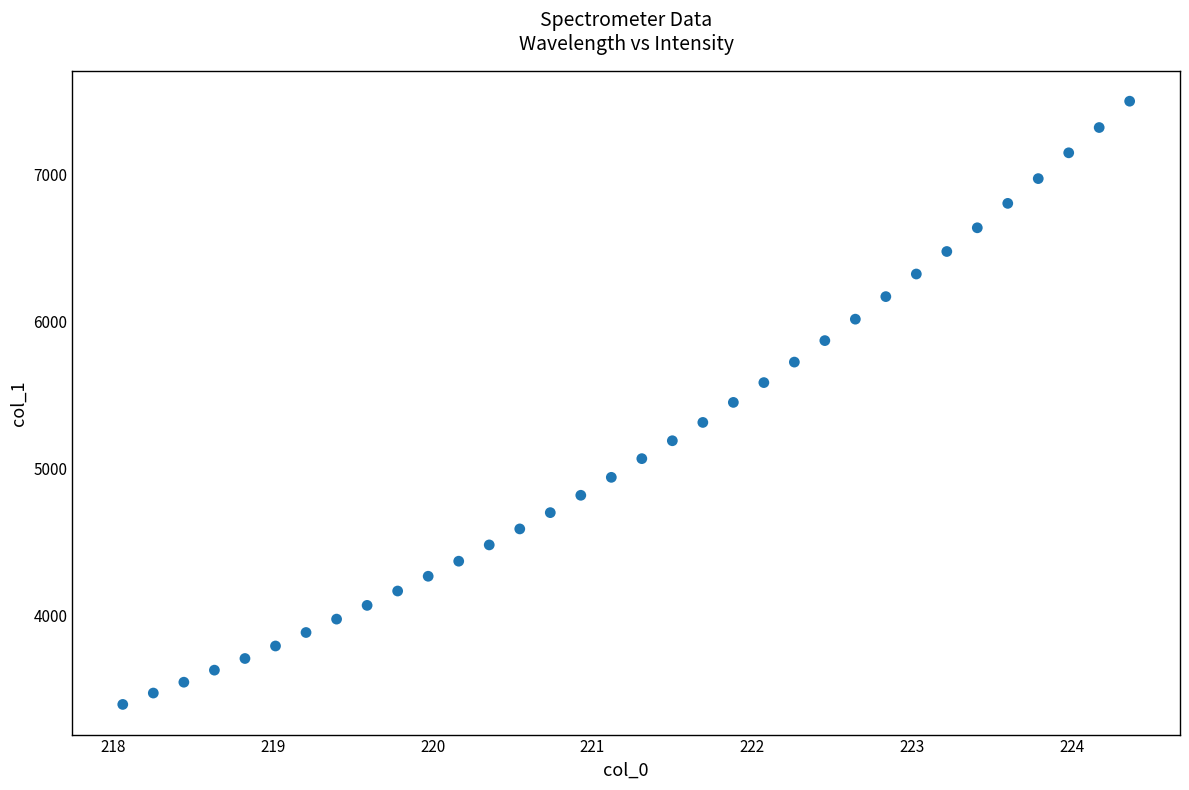

What is the range of X values (max minus min)?

6.3